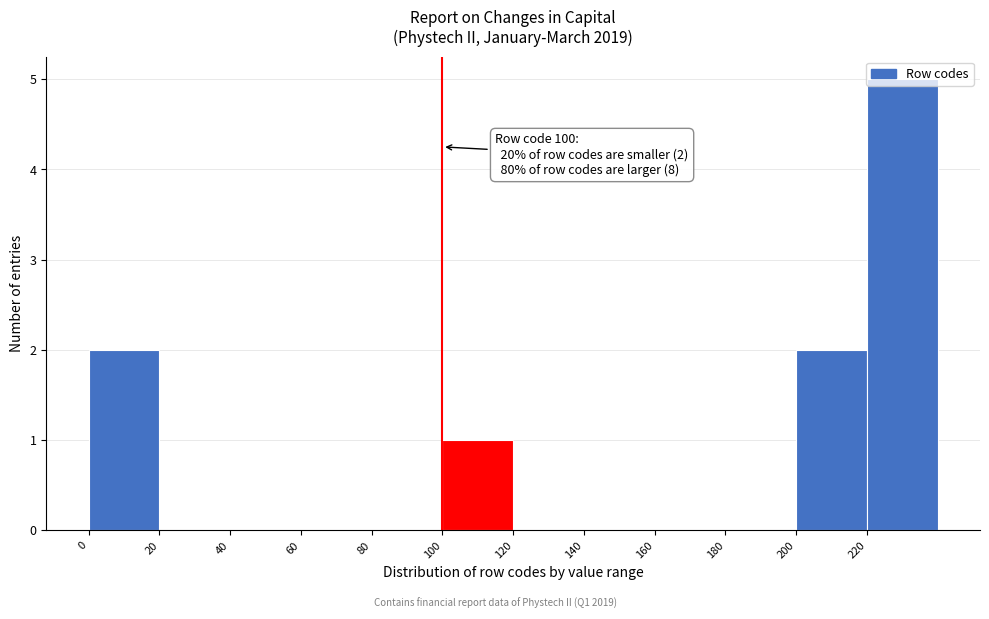

Which range on the x-axis has the tallest bar?

220 to 240